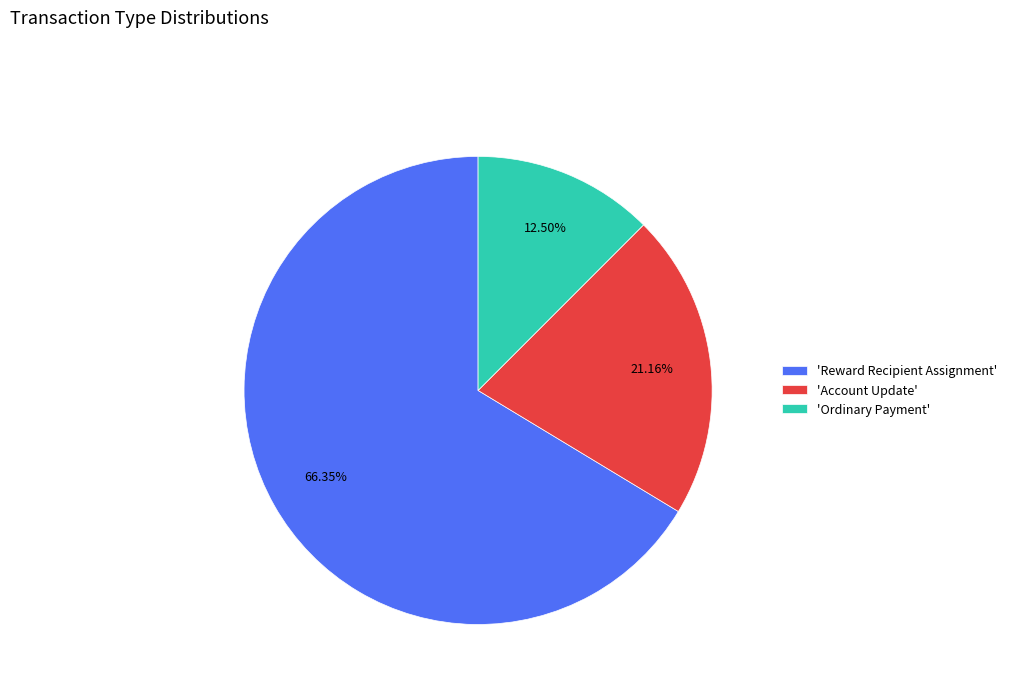

Rank the categories by value from lowest to highest.

'Ordinary Payment', 'Account Update', 'Reward Recipient Assignment'